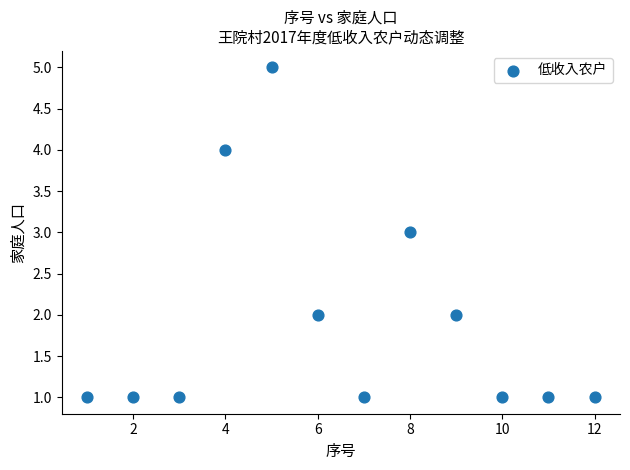

What is the range of X values (max minus min)?

11